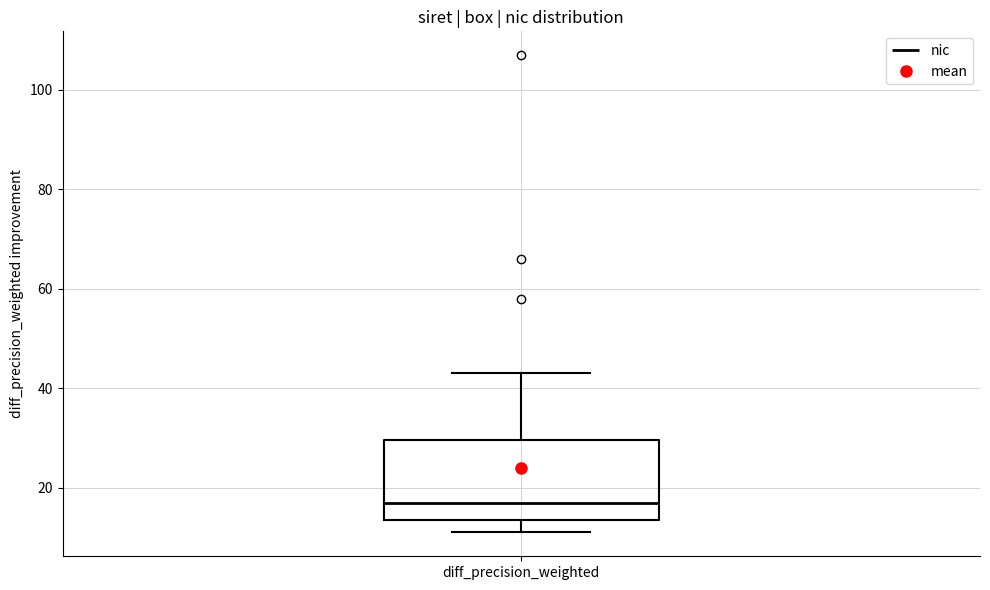

Read this box plot against the y-axis: the position of the median line, the range covered by the box, and the ends of both whiskers. The values are not printed on the chart, so give them approximately, as read against the axis.

median 18, box 14 to 30, whiskers 12 to 44